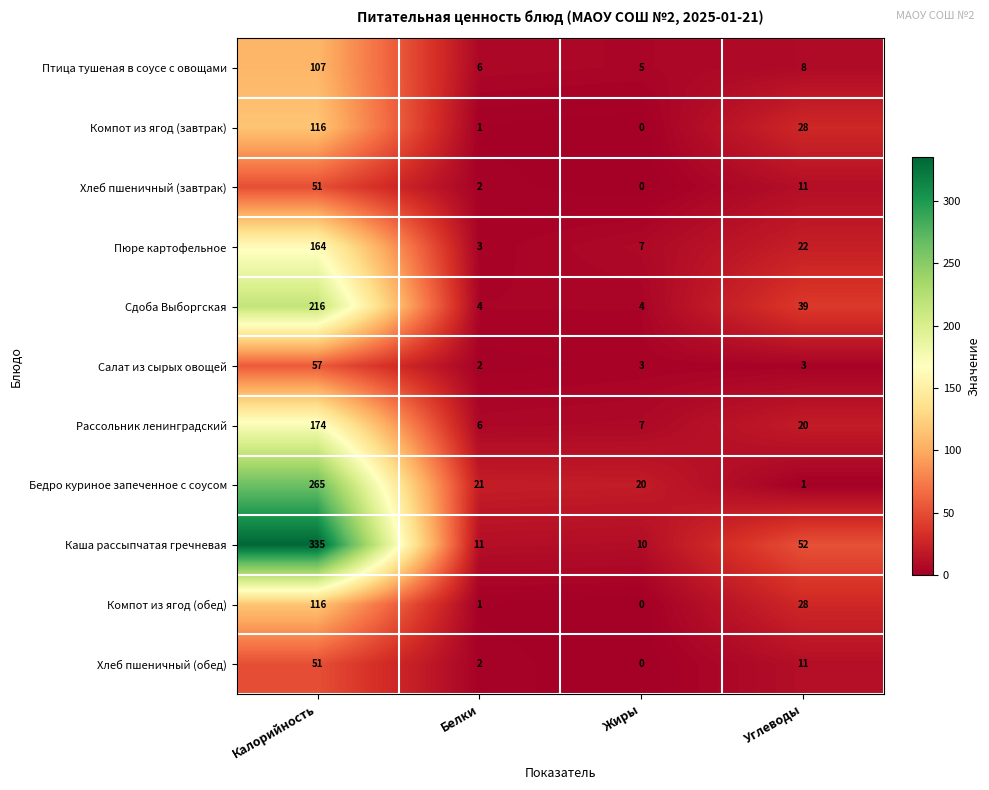

What is the difference between the highest and lowest values at Жиры?

20